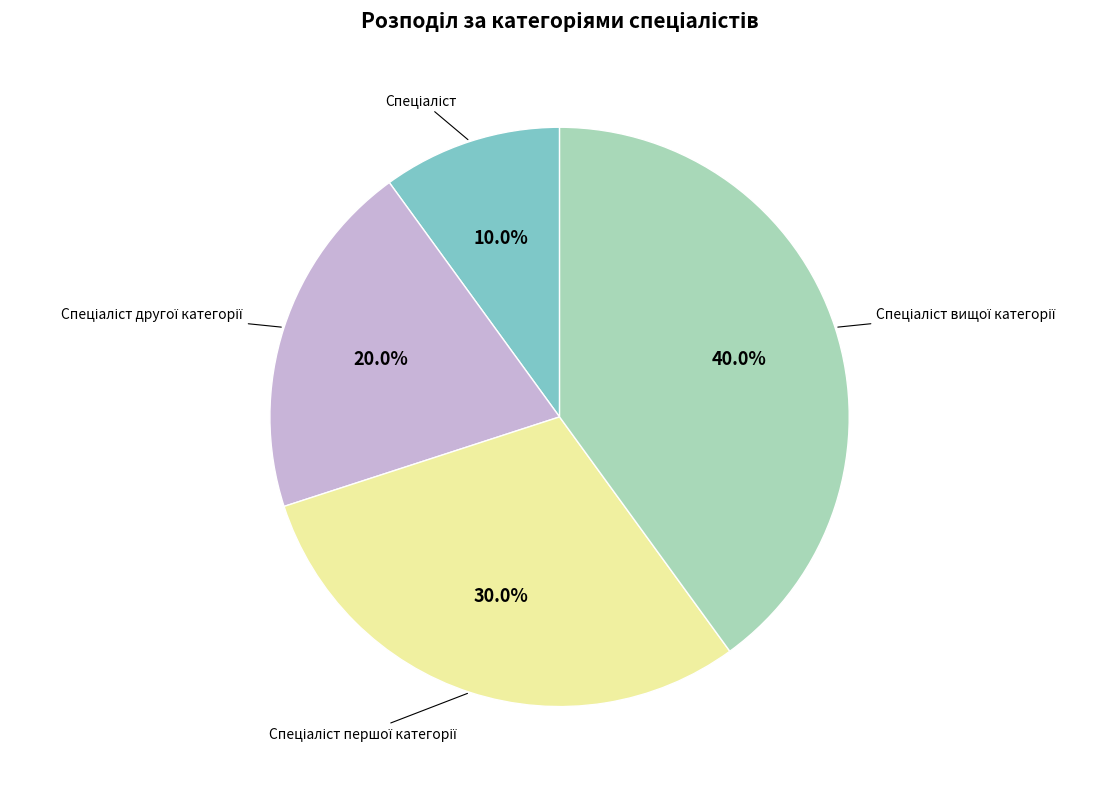

Is there a majority slice in this chart?

No